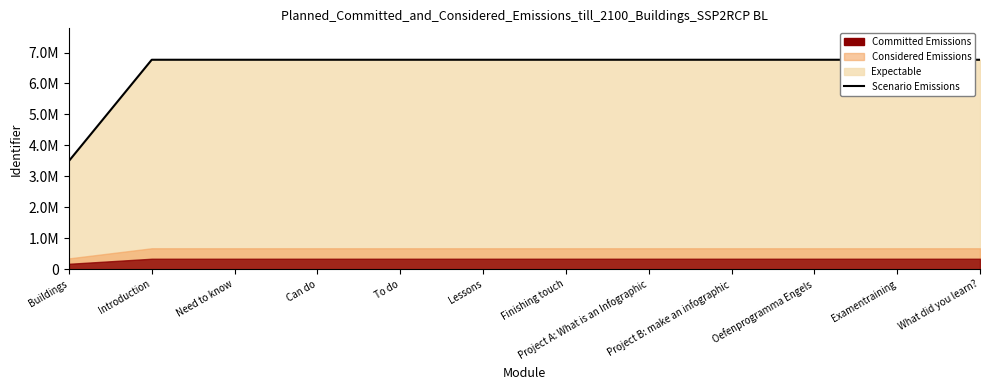

At which label is the value closest to 5130885?

Introduction